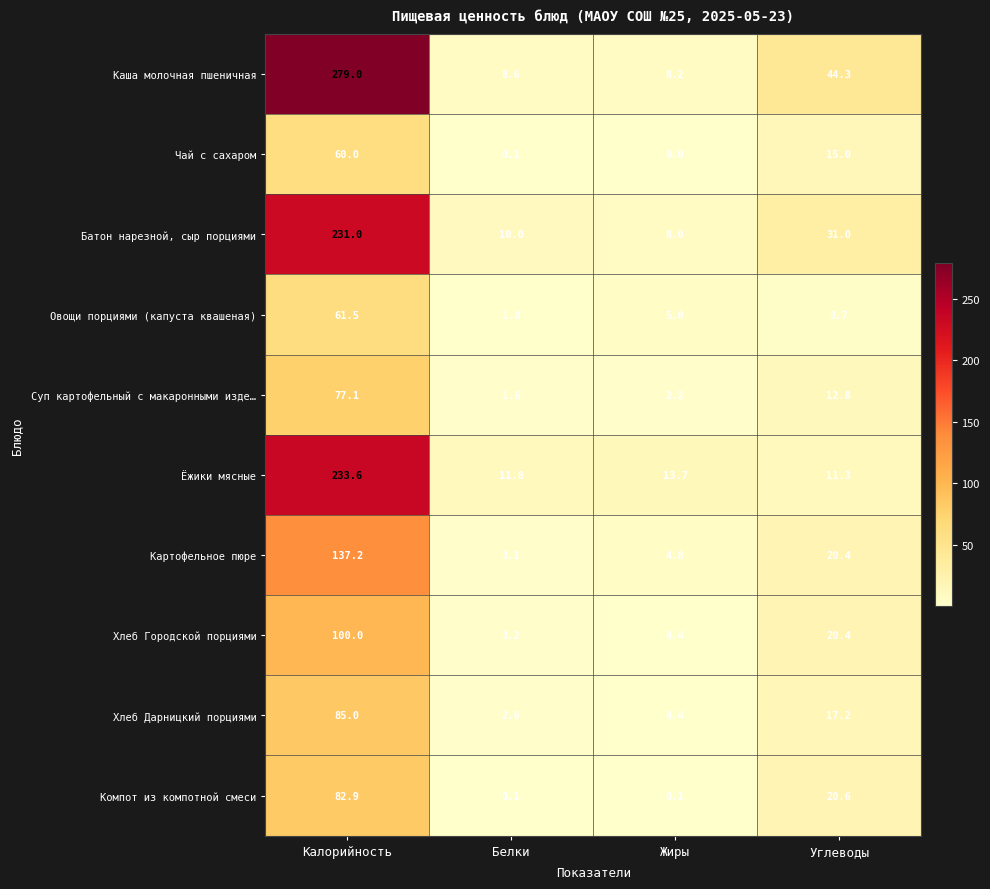

What is the spread (max minus min) of values at Белки?

11.7